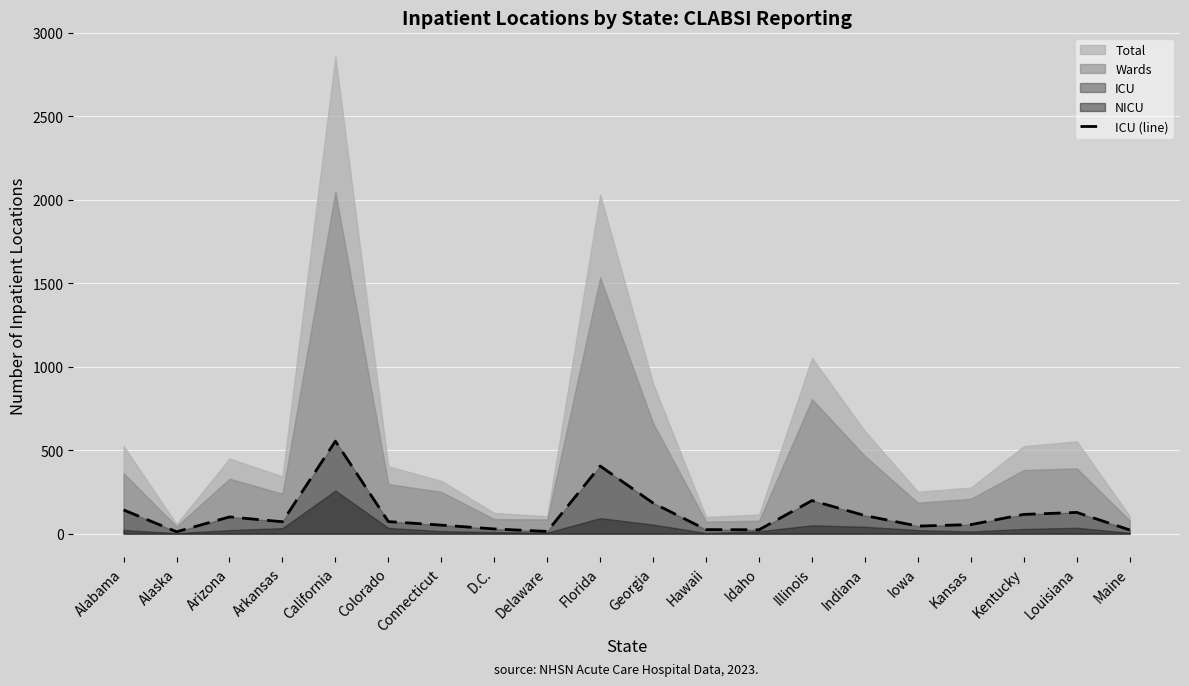

Does the chart display data point markers on the line(s)?

No